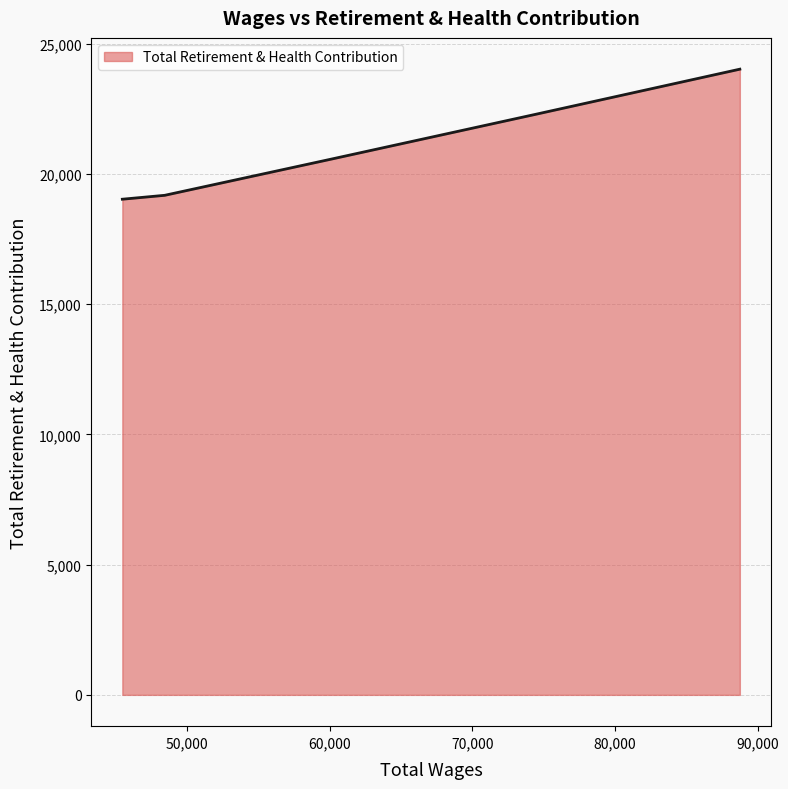

What is the difference between the maximum and minimum values?

4993